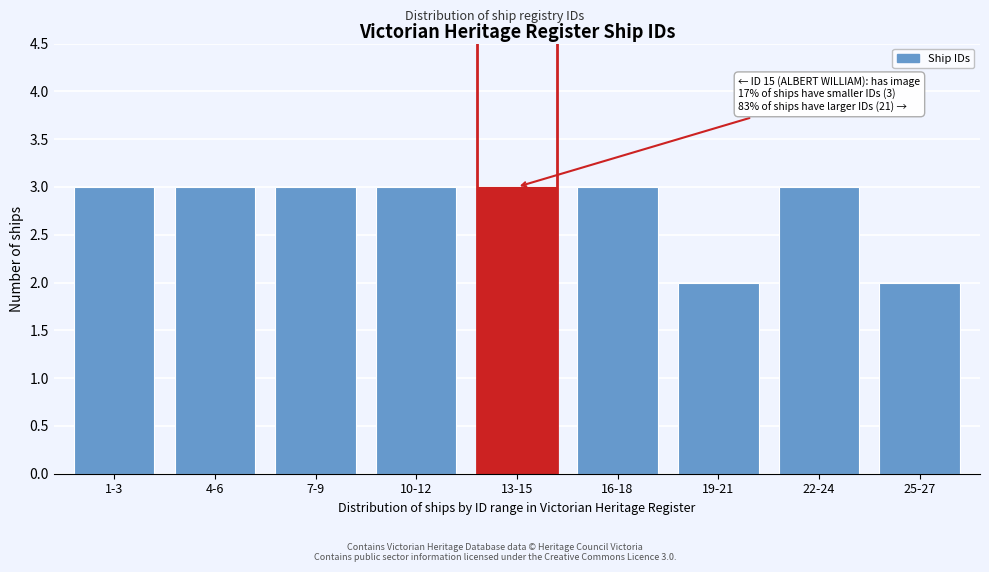

Reading left to right, list all the values displayed in this chart.

1-3=3	4-6=3	7-9=3	10-12=3	13-15=3	16-18=3	19-21=2	22-24=3	25-27=2